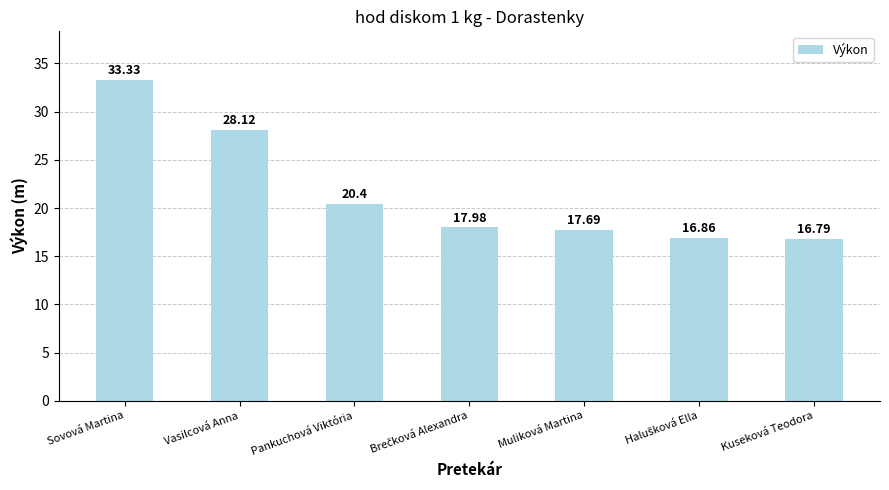

What is the label of the 7th bar from the left?

Kuseková Teodora